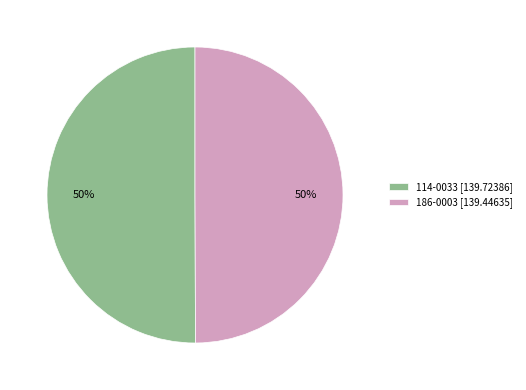

What percentage is the 114-0033 slice, to the nearest percent?

50%